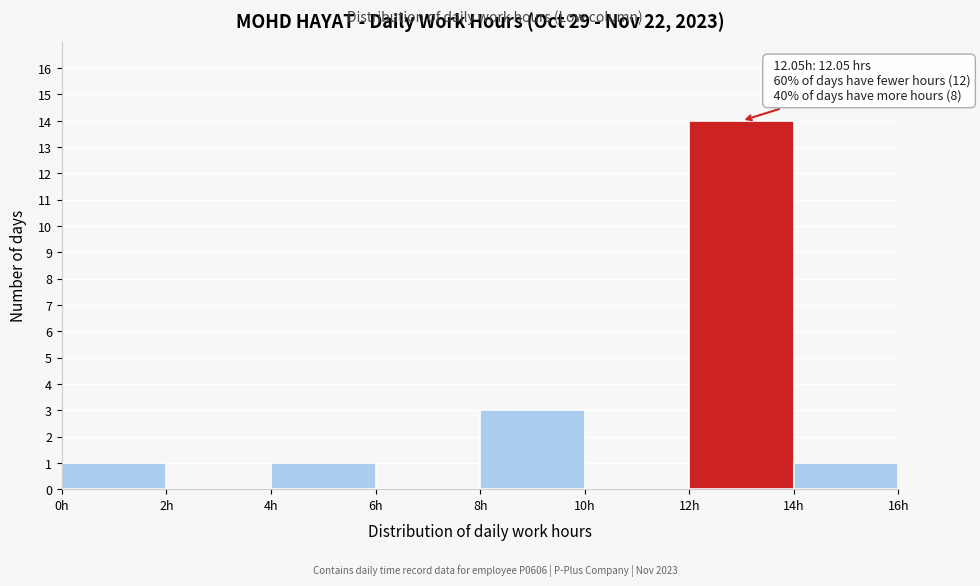

Which range on the x-axis has the tallest bar?

12 to 14